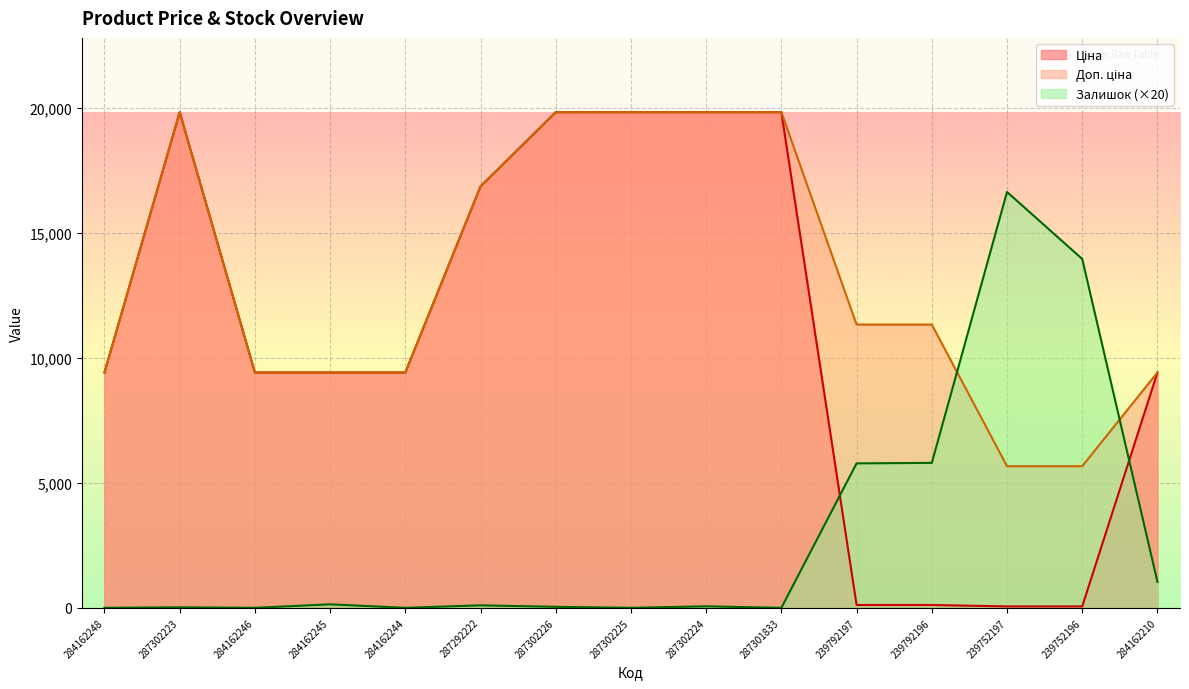

What is the label of the 3rd point from the left?

284162246